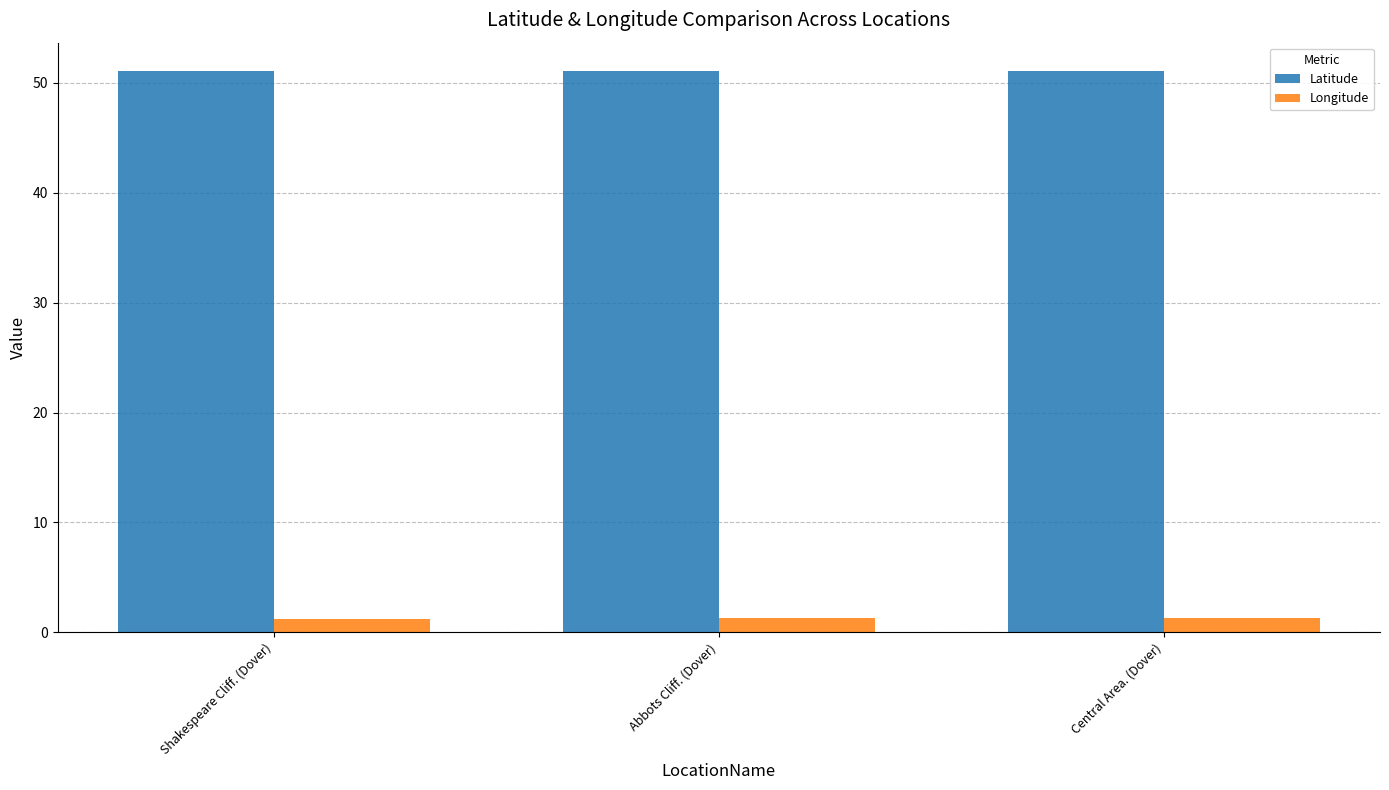

What value does the Latitude series have at Central Area. (Dover)?

51.1